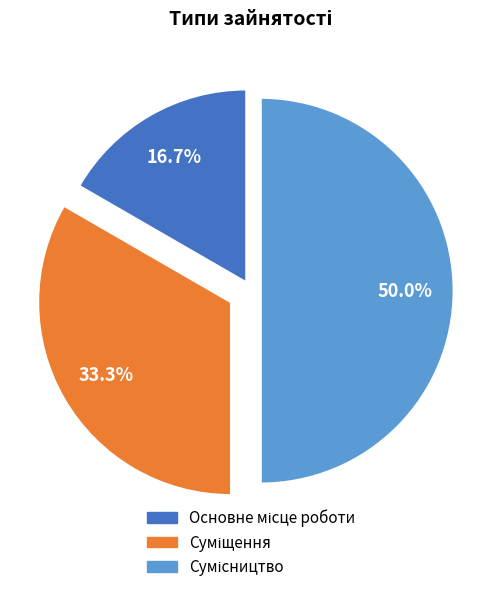

How many slices are in this pie chart?

3